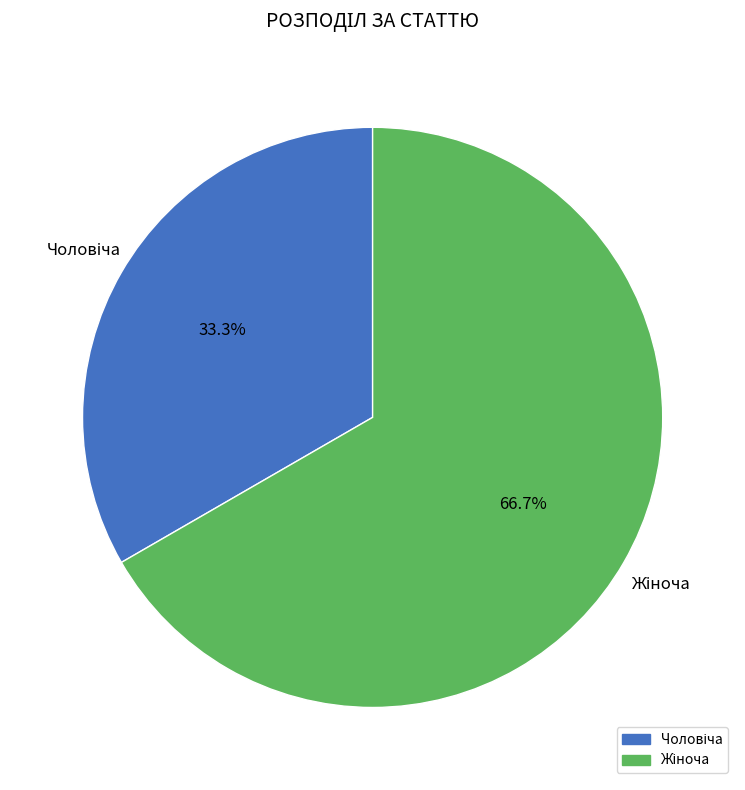

Is there any slice that represents more than half of the pie?

Yes